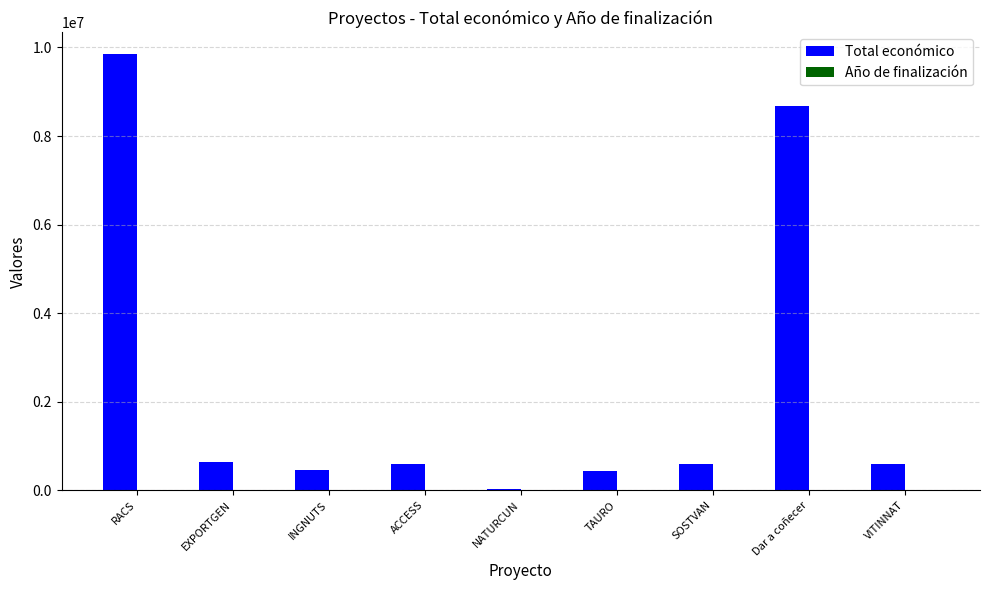

Where is Total económico nearest to the value 4933705?

Dar a coñecer